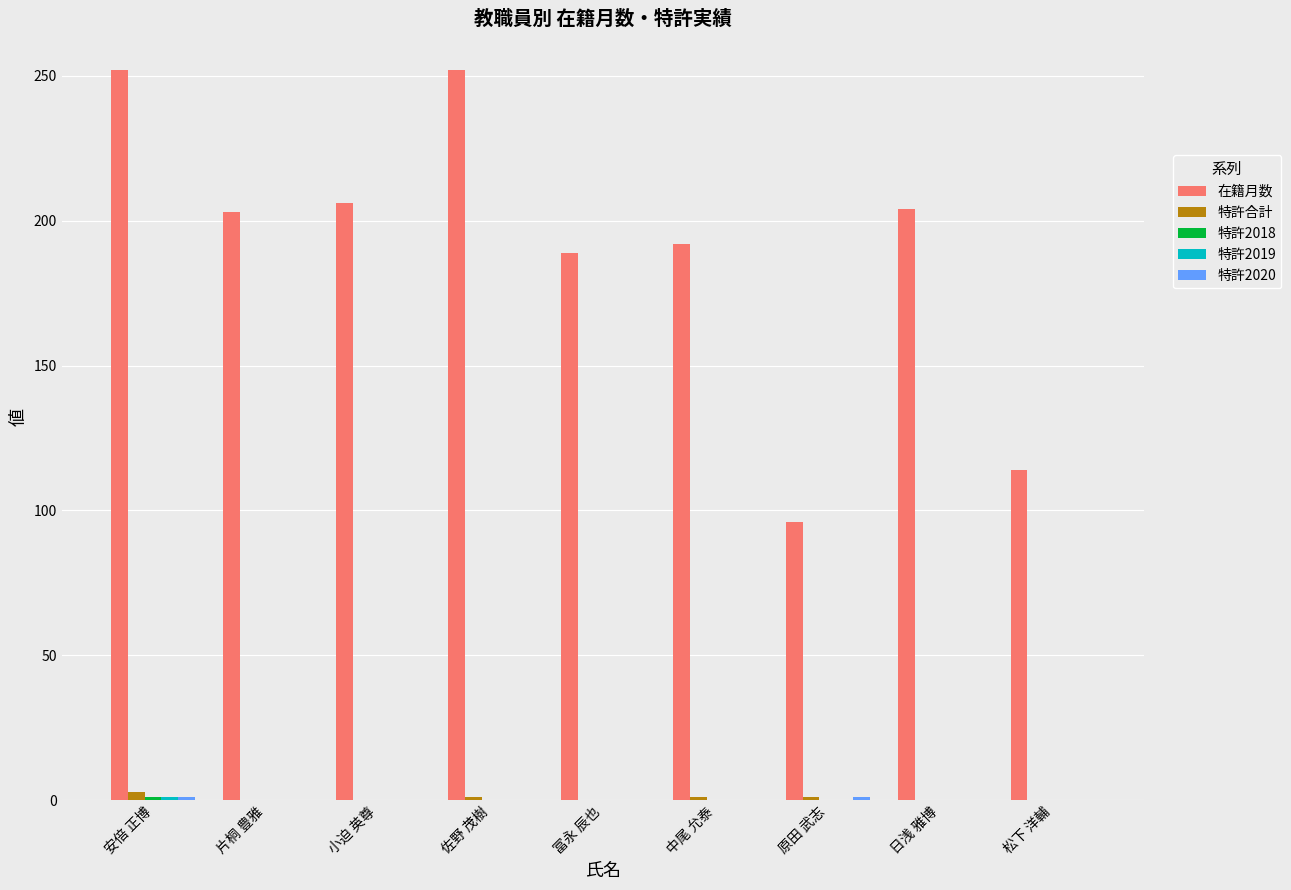

Between 安倍 正博 and 片桐 豊雅, which series saw the biggest shift?

在籍月数